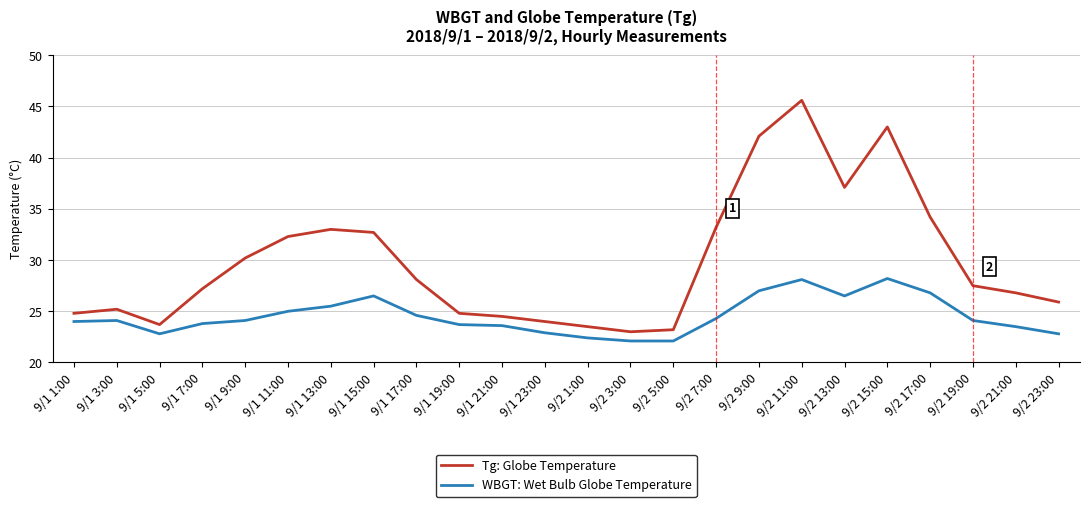

Rank the series by their maximum value, from lowest to highest.

WBGT: Wet Bulb Globe Temperature, Tg: Globe Temperature